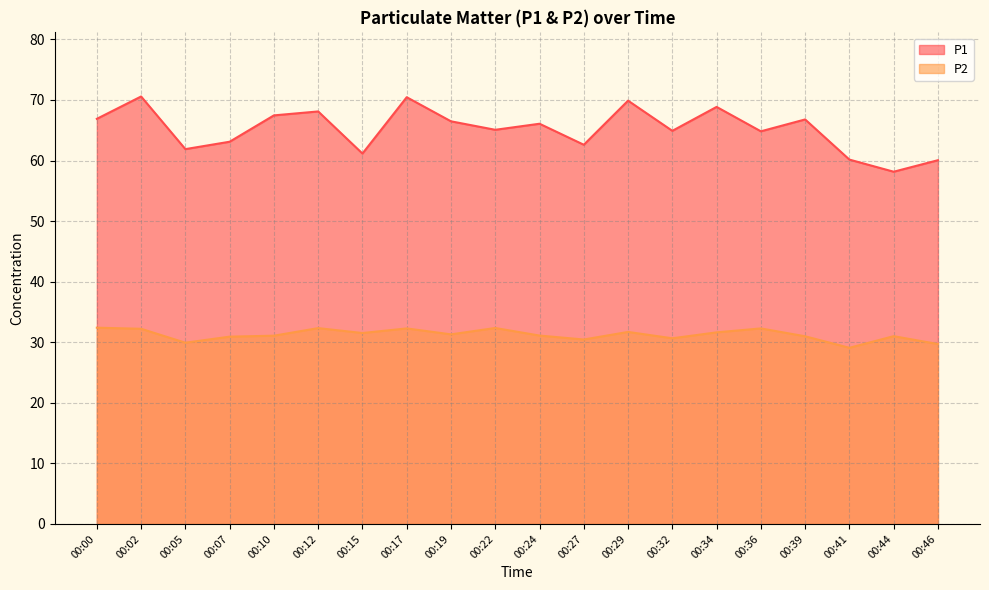

List the labels in order of P1 value, smallest first.

00:44, 00:46, 00:41, 00:15, 00:05, 00:27, 00:07, 00:36, 00:32, 00:22, 00:24, 00:19, 00:39, 00:00, 00:10, 00:12, 00:34, 00:29, 00:17, 00:02